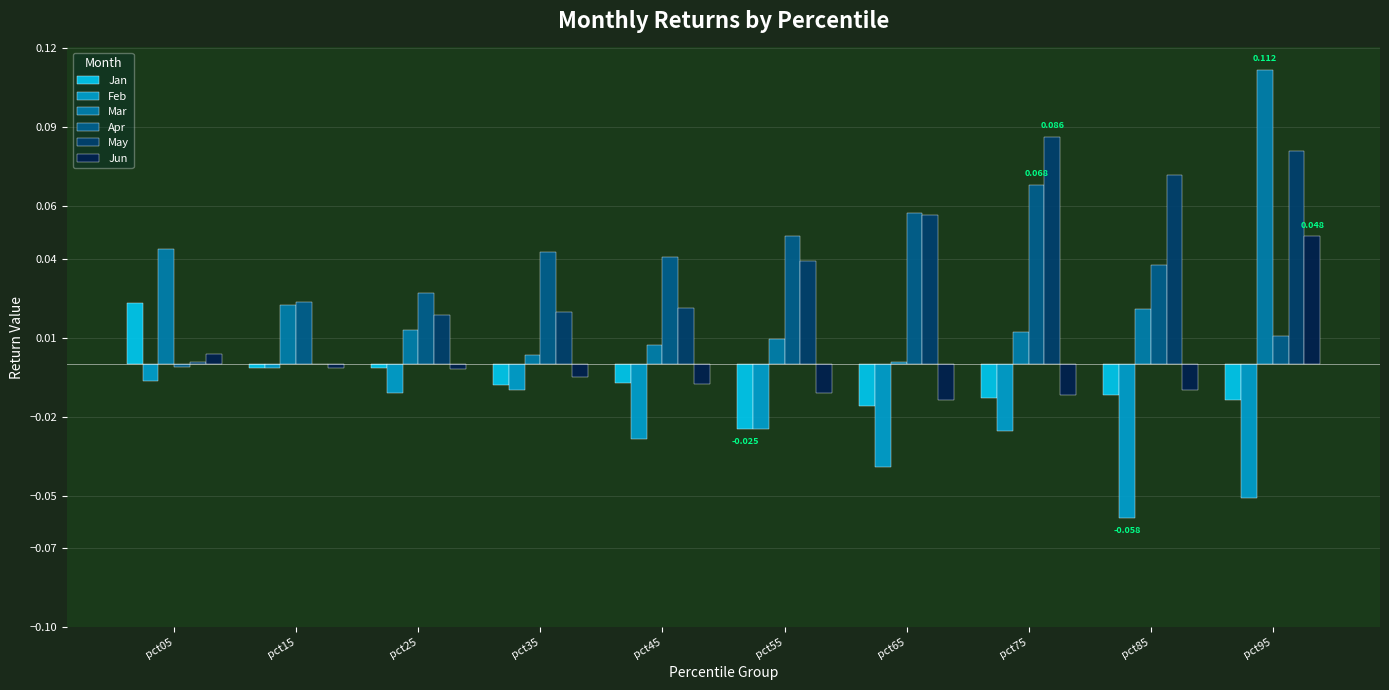

The value of Apr at pct65 is 0.0. True or false?

False